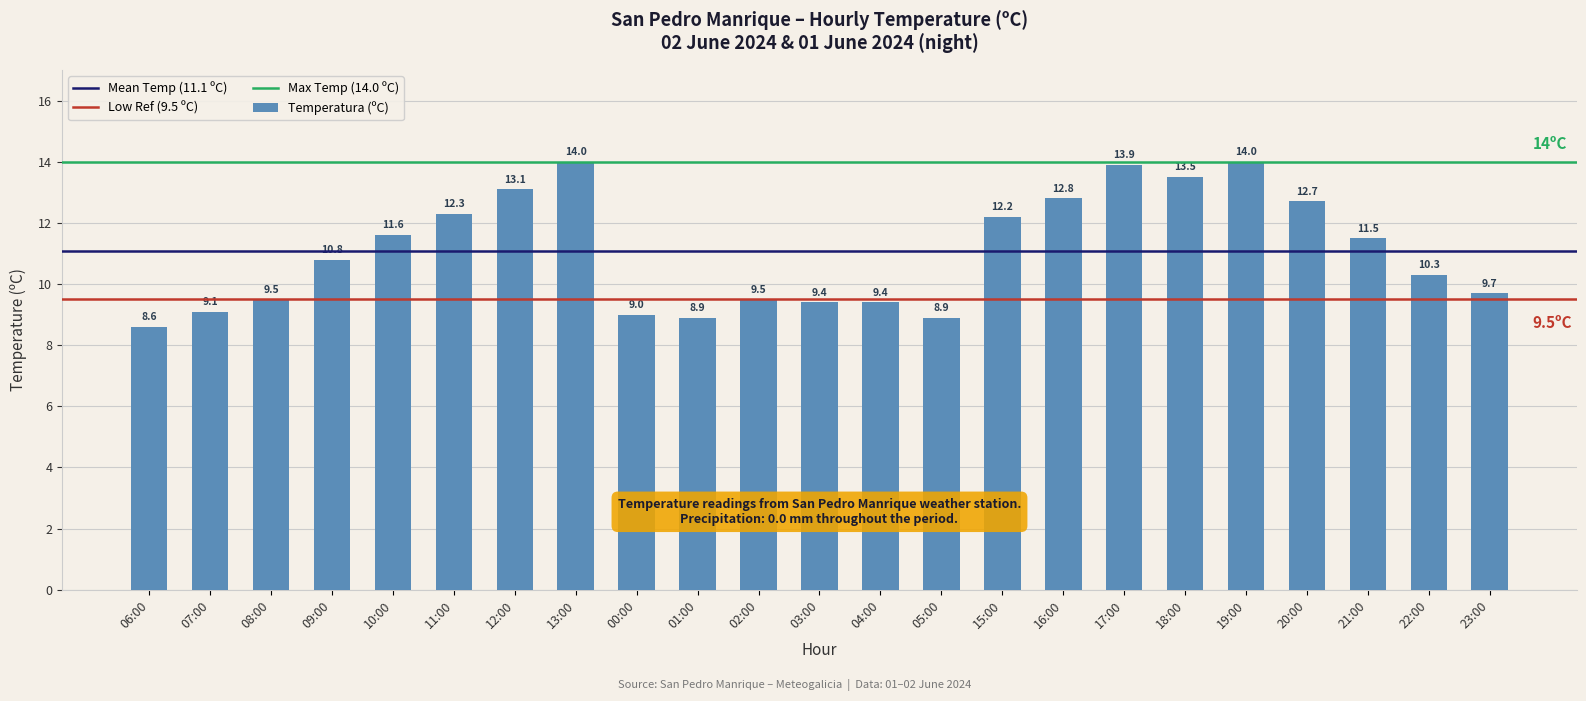

Are the bars horizontal?

No